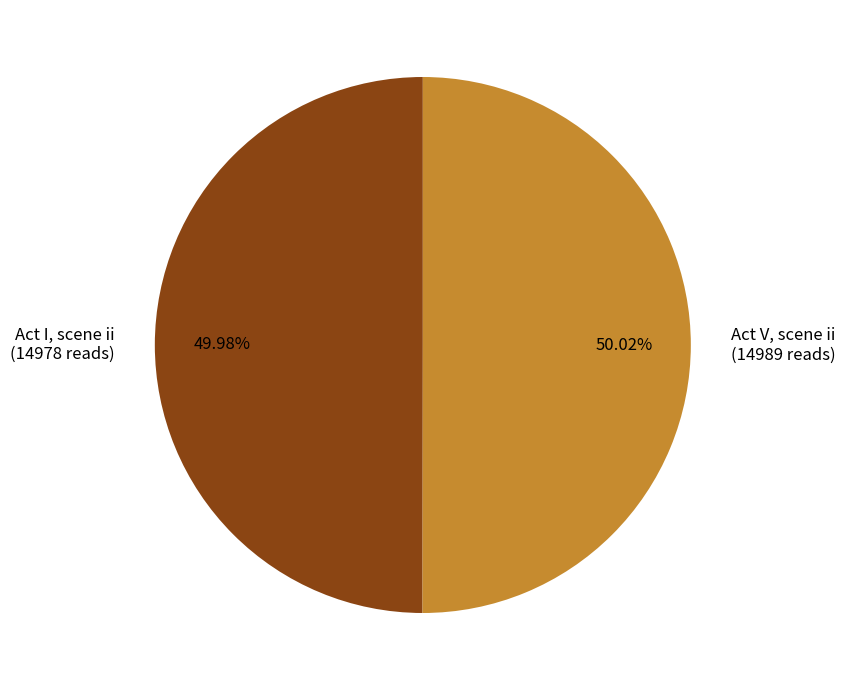

How many slices are in this pie chart?

2